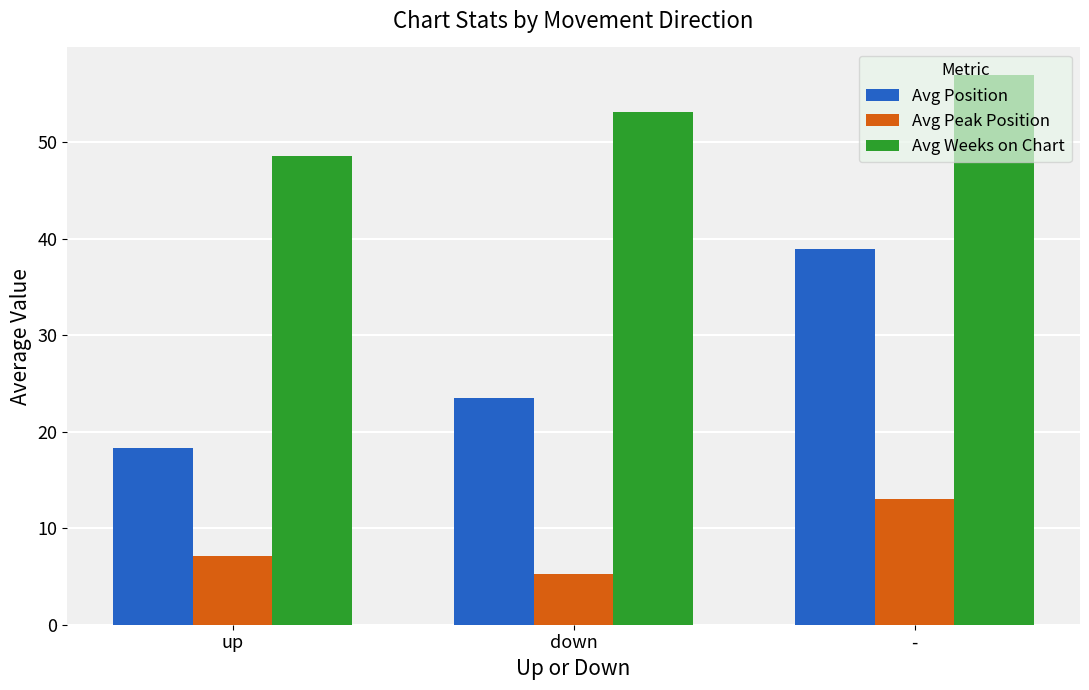

At which label does Avg Position reach its peak?

-